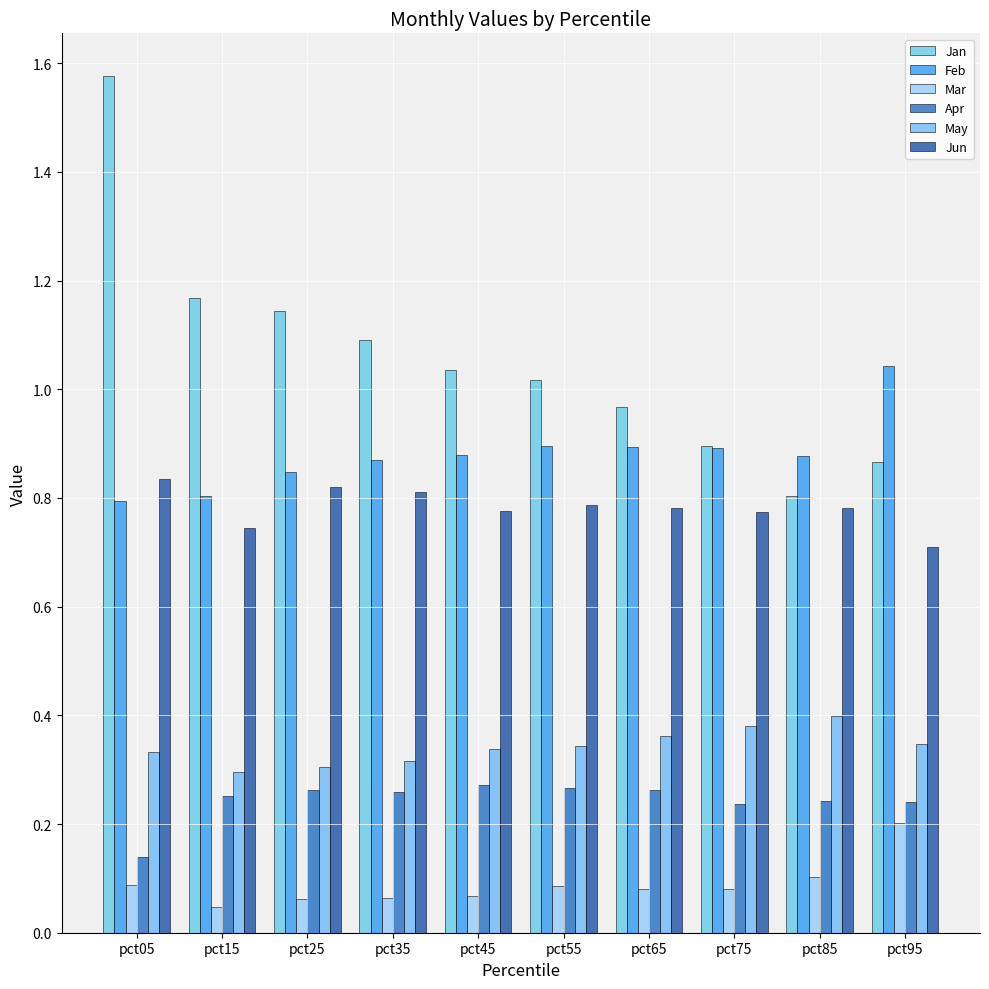

What is the approximate value of Jan at pct95?

0.9